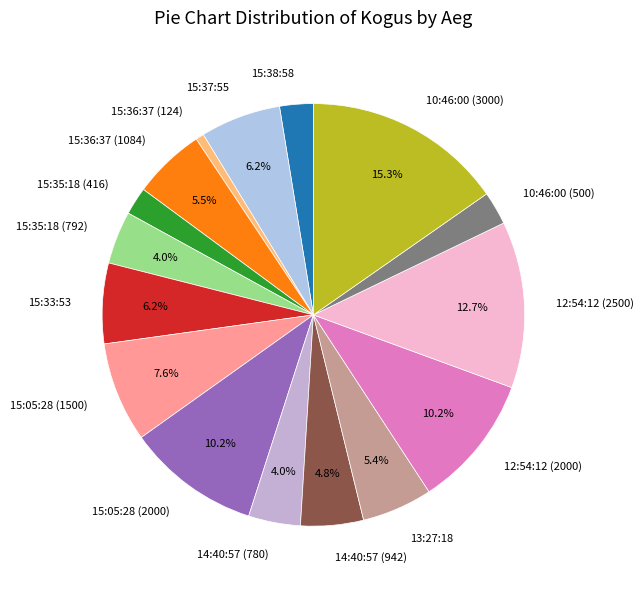

Combined, what portion of the pie is 14:40:57 (942) and 12:54:12 (2500)?

17.5%